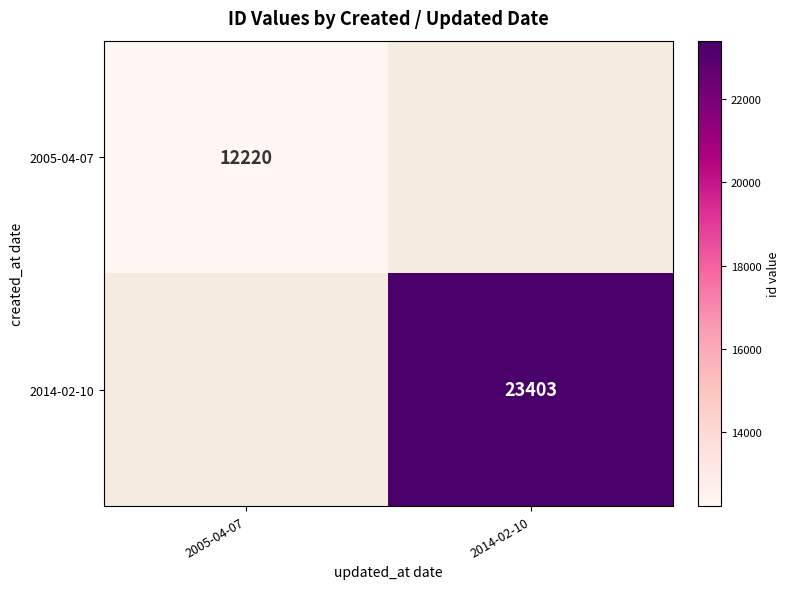

What is the maximum value shown in the chart?

23403.0